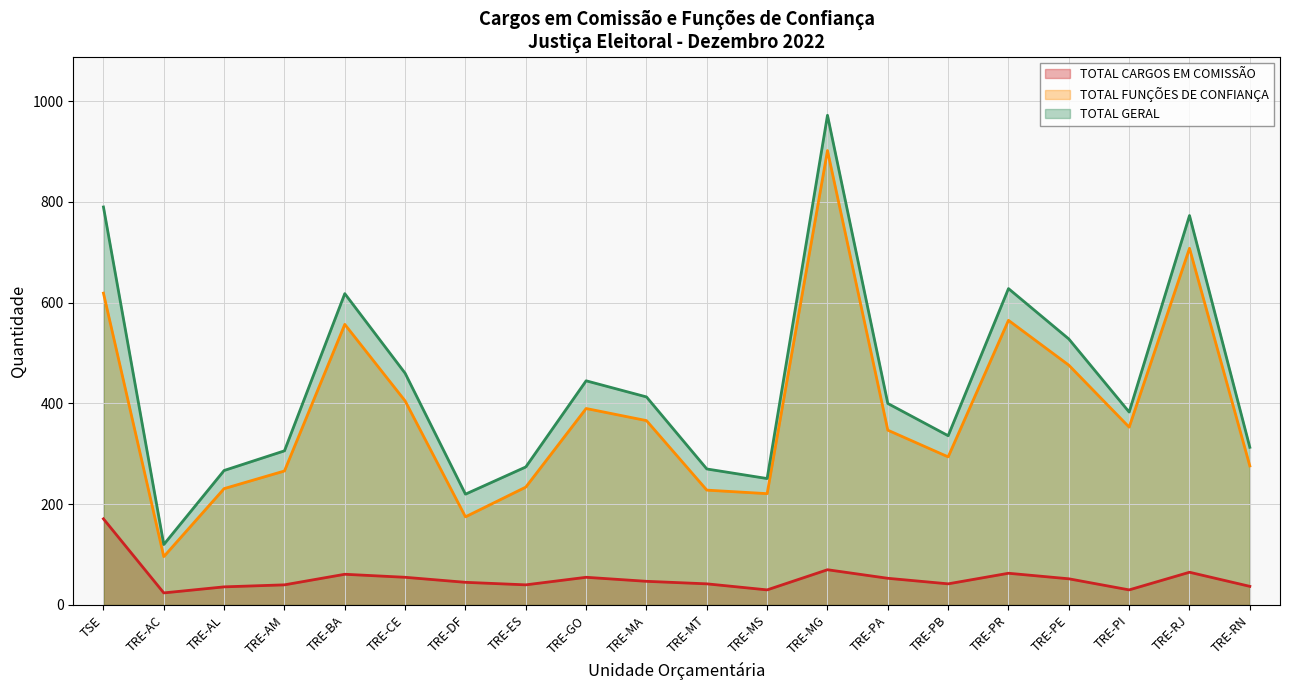

Which category has the highest value in the TOTAL FUNÇÕES DE CONFIANÇA series?

TRE-MG